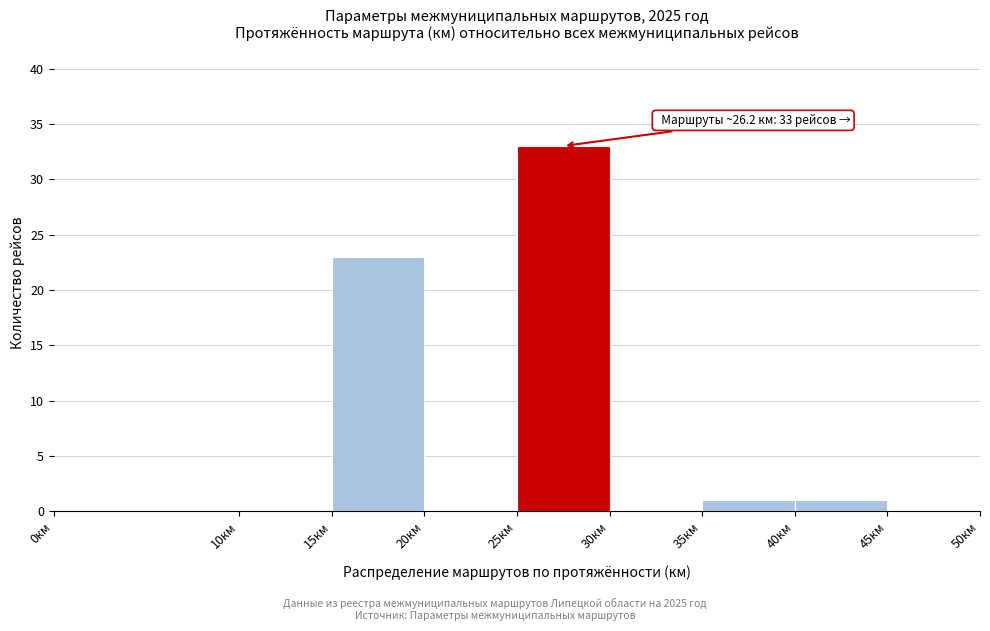

Which range on the x-axis has the tallest bar?

25 to 30